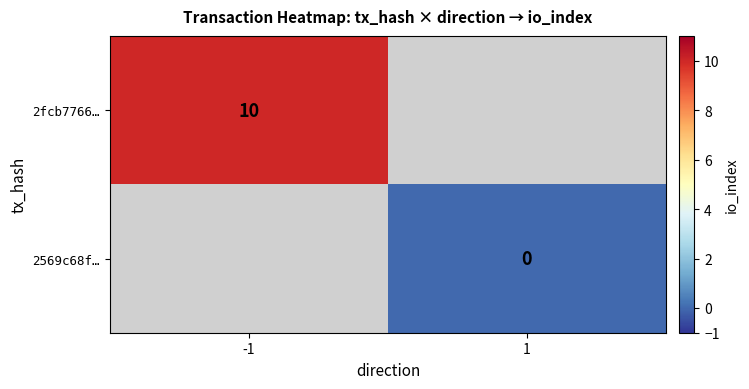

Is the value of 2fcb7766… at -1 greater than the value of 2569c68f… at 1?

Yes